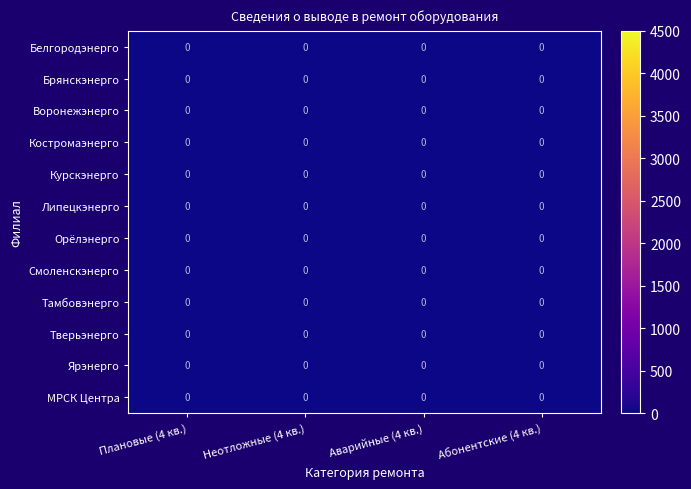

Where is МРСК Центра nearest to the value 0?

Абонентские (4 кв.)